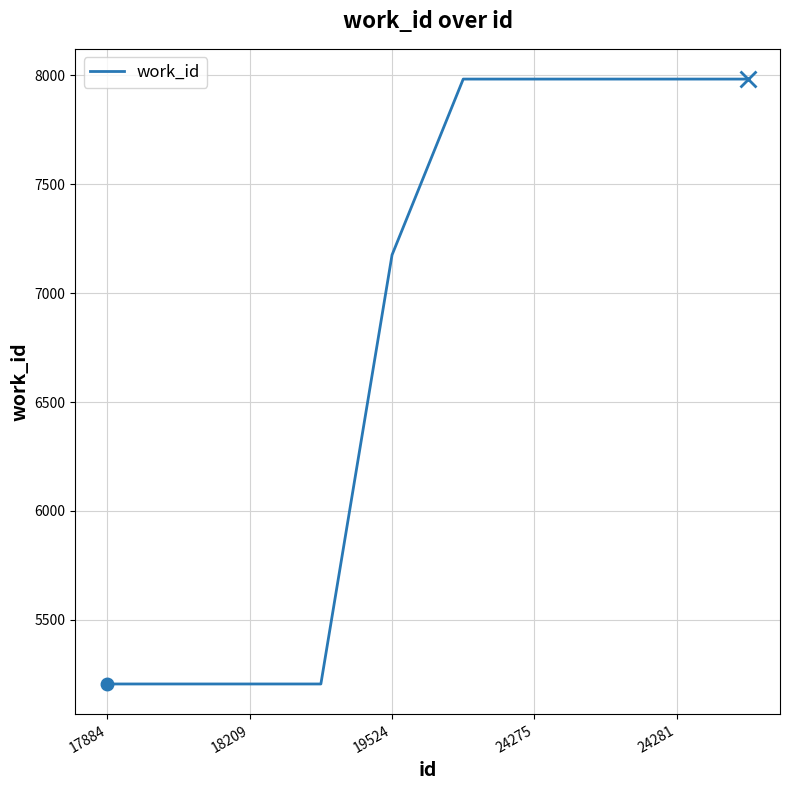

What is the greatest value displayed?

7982